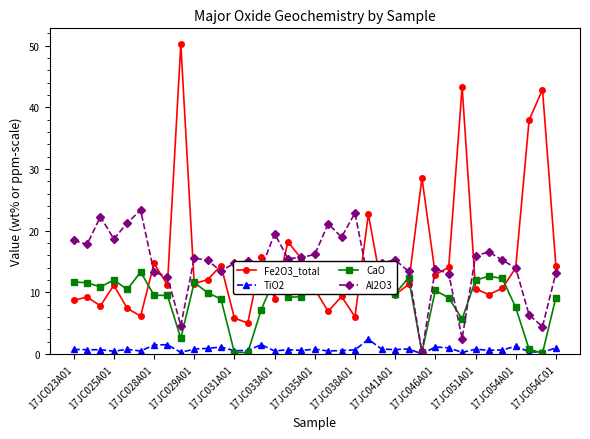

True or false: Fe2O3_total has more than 2 interior local peaks.

True